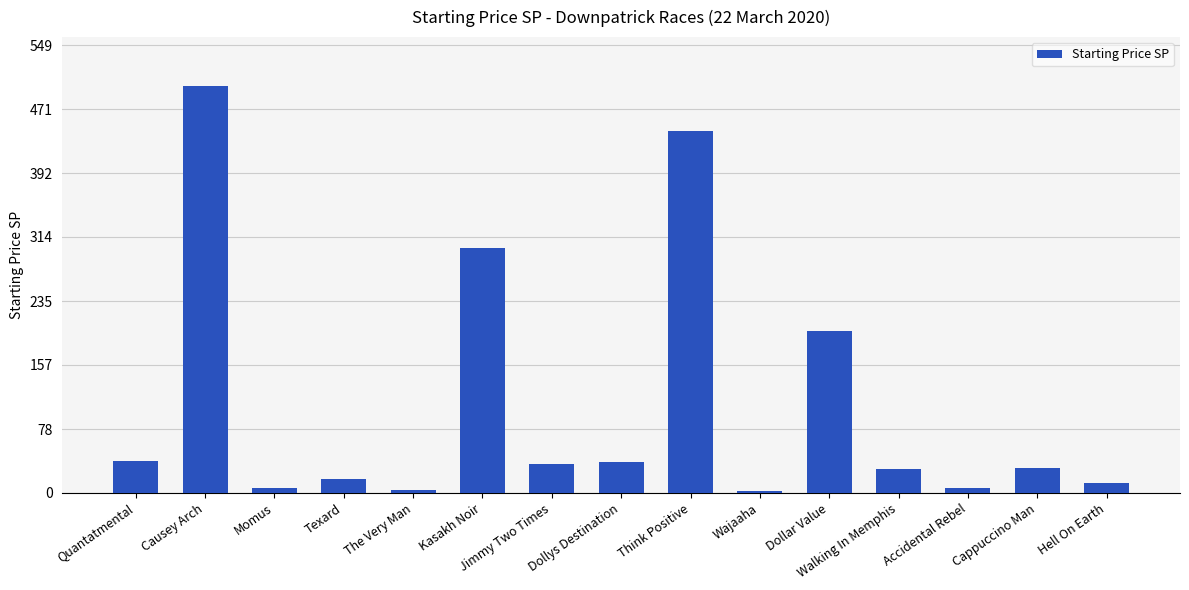

The value at Dollys Destination is 38.3. True or false?

True